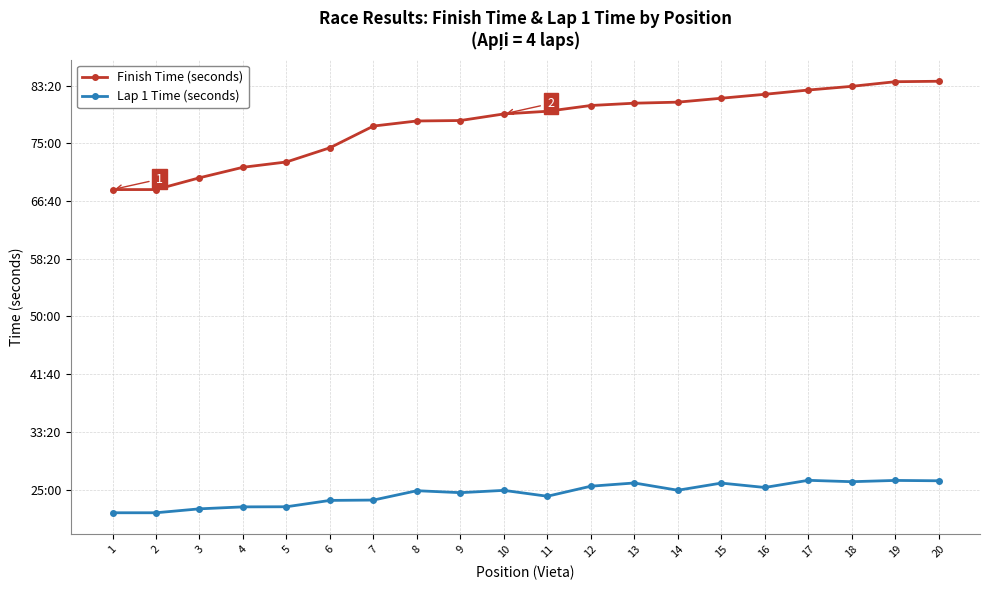

Rank the series by their maximum value, from lowest to highest.

Lap 1 Time (seconds), Finish Time (seconds)